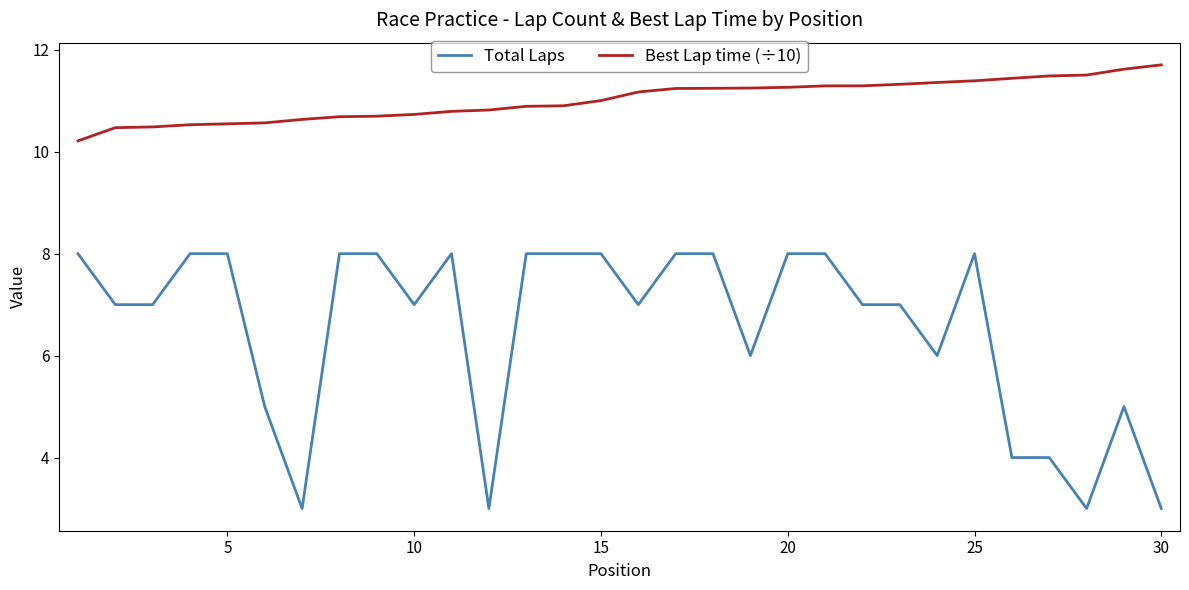

True or false: Total Laps has more than 2 points higher than both neighbors.

True